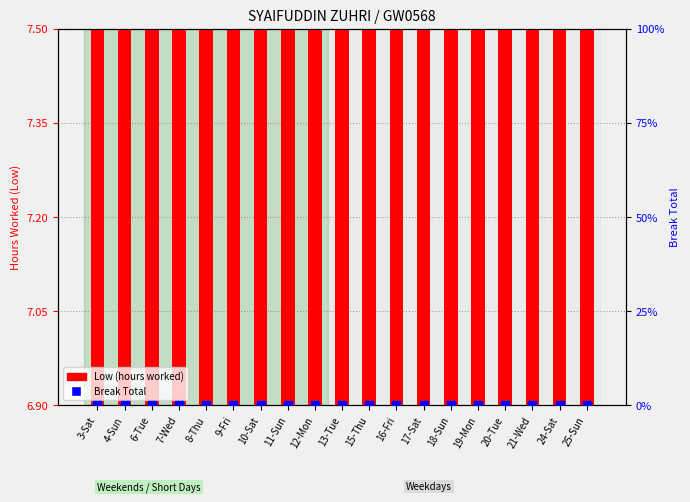

Which series contains the highest Y value?

Low (hours worked)